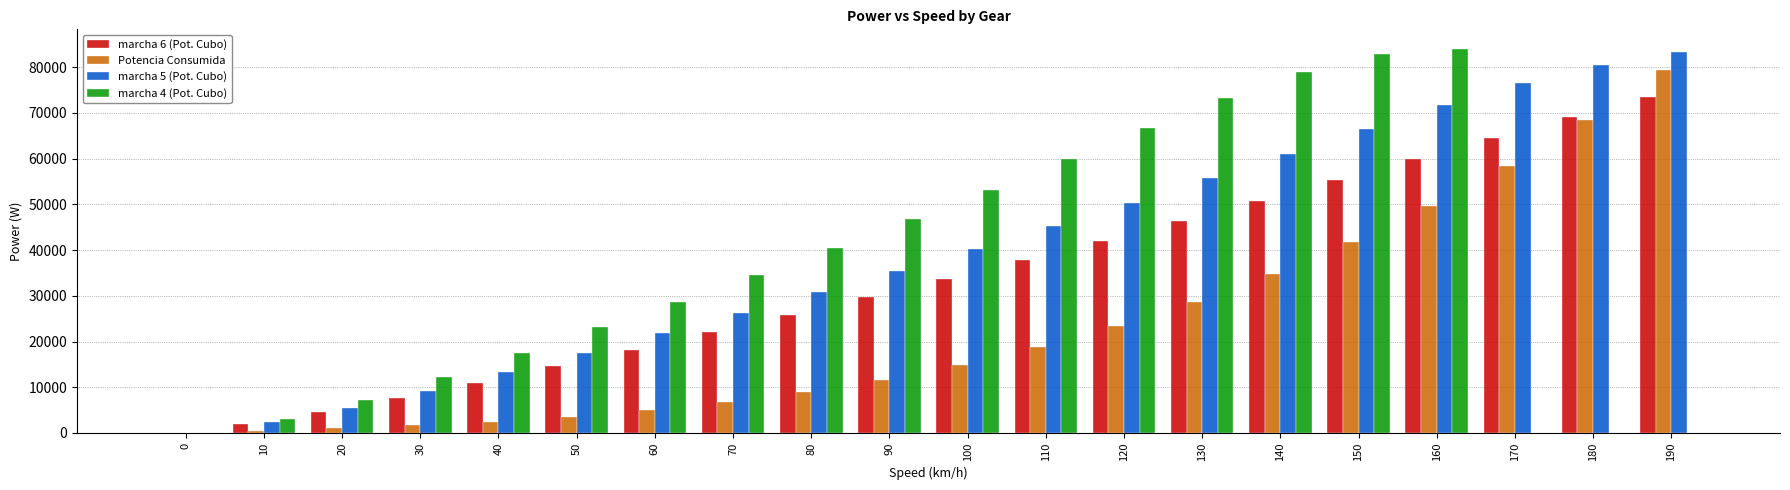

Are the bars grouped side by side (vs. stacked)?

Yes